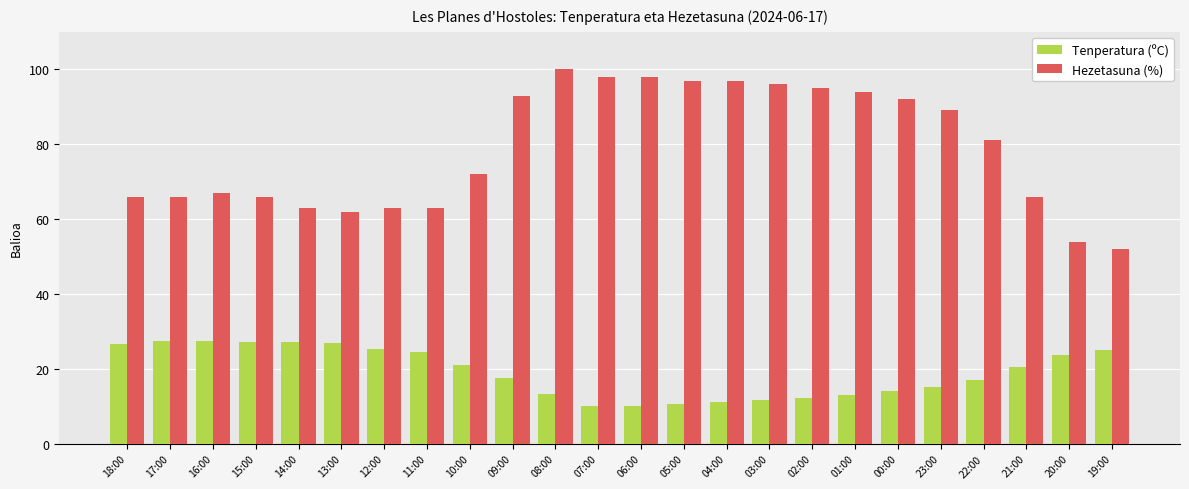

What is the label of the 8th bar from the left?

11:00